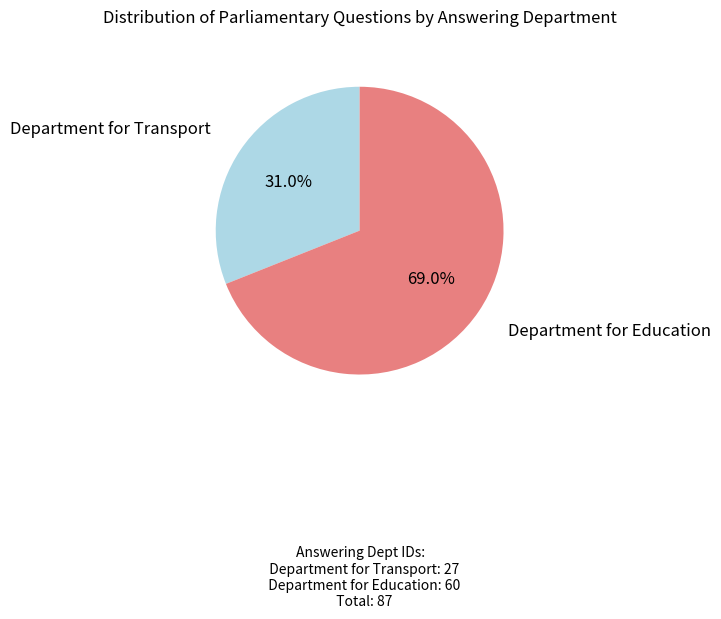

What is the ratio of the value at Department for Education to the value at Department for Transport?

2.2